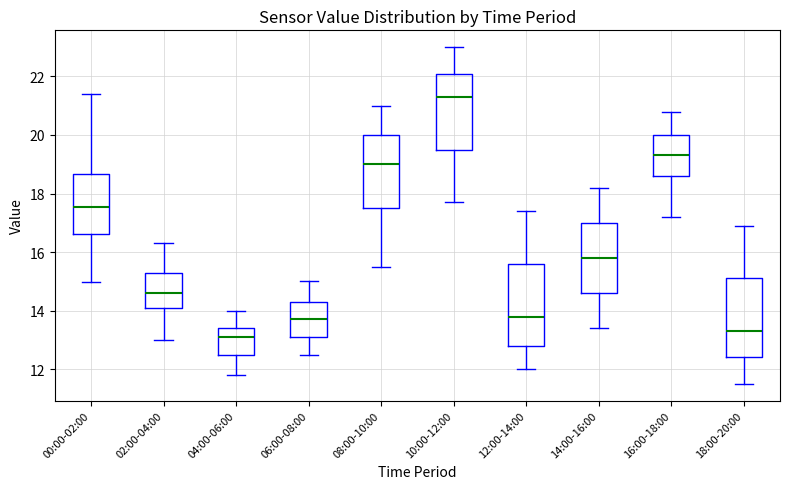

Where does the upper whisker of the box for 18:00-20:00 end on the y-axis? The values are not printed on the chart, so give them approximately, as read against the axis.

17.0